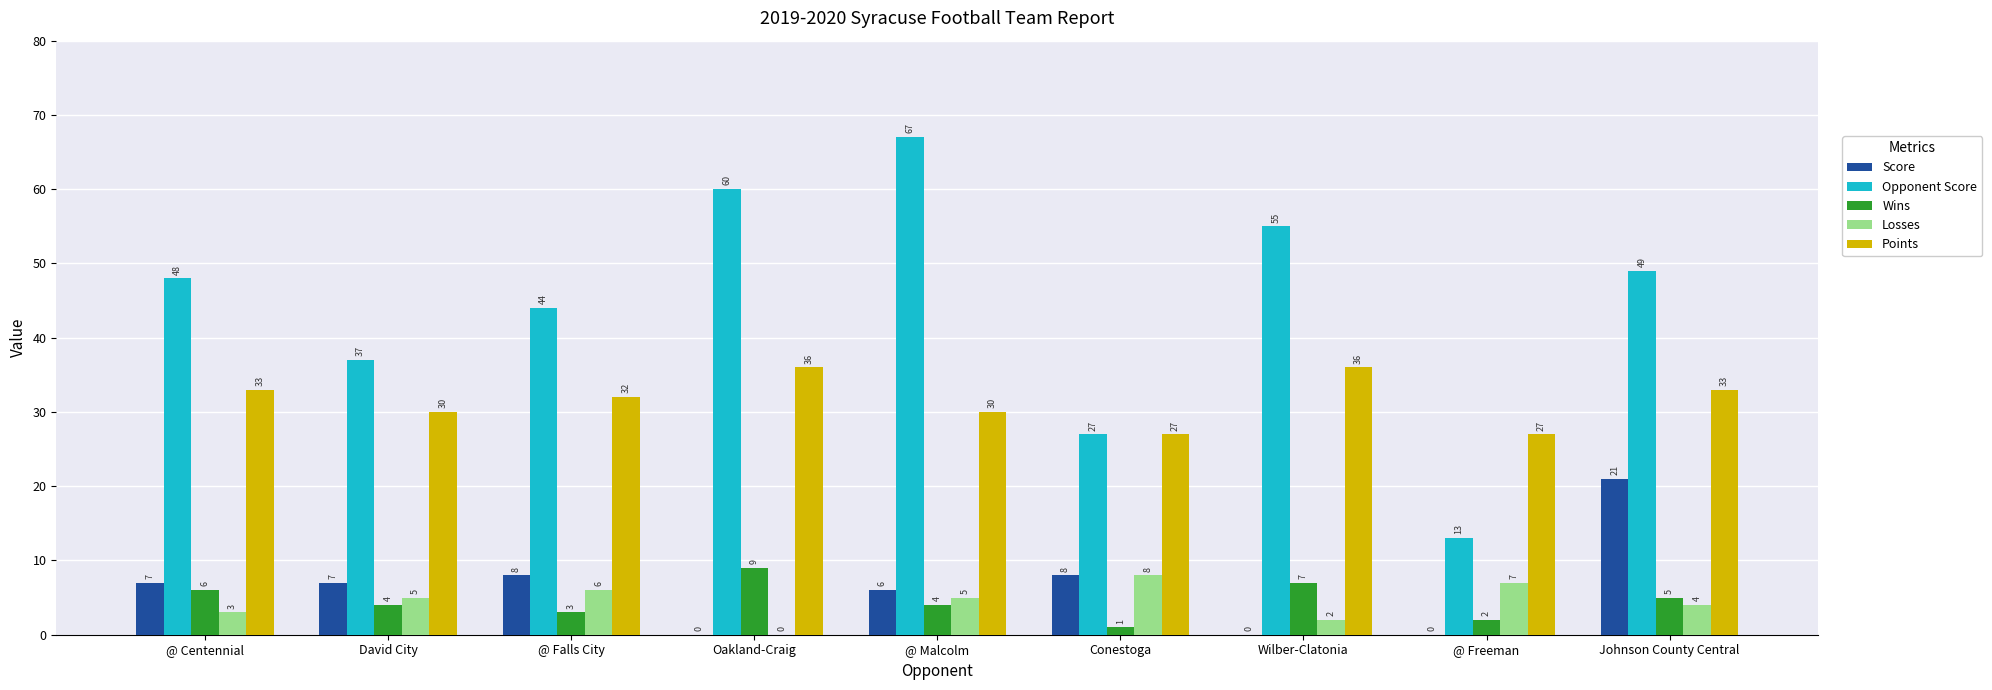

Reading right to left, list all the values displayed in this chart.

Score: 21	0	0	8	6	0	8	7	7
Opponent Score: 49	13	55	27	67	60	44	37	48
Wins: 5	2	7	1	4	9	3	4	6
Losses: 4	7	2	8	5	0	6	5	3
Points: 33	27	36	27	30	36	32	30	33